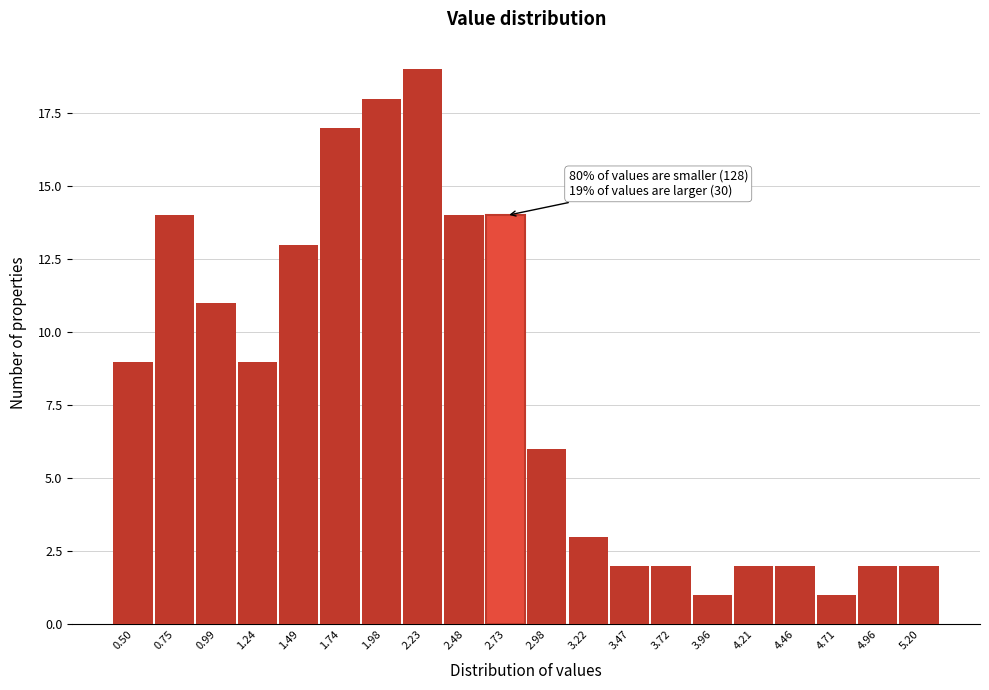

Reading right to left, extract all data points from this chart.

5.20=2	4.96=2	4.71=1	4.46=2	4.21=2	3.96=1	3.72=2	3.47=2	3.22=3	2.98=6	2.73=14	2.48=14	2.23=19	1.98=18	1.74=17	1.49=13	1.24=9	0.99=11	0.75=14	0.50=9